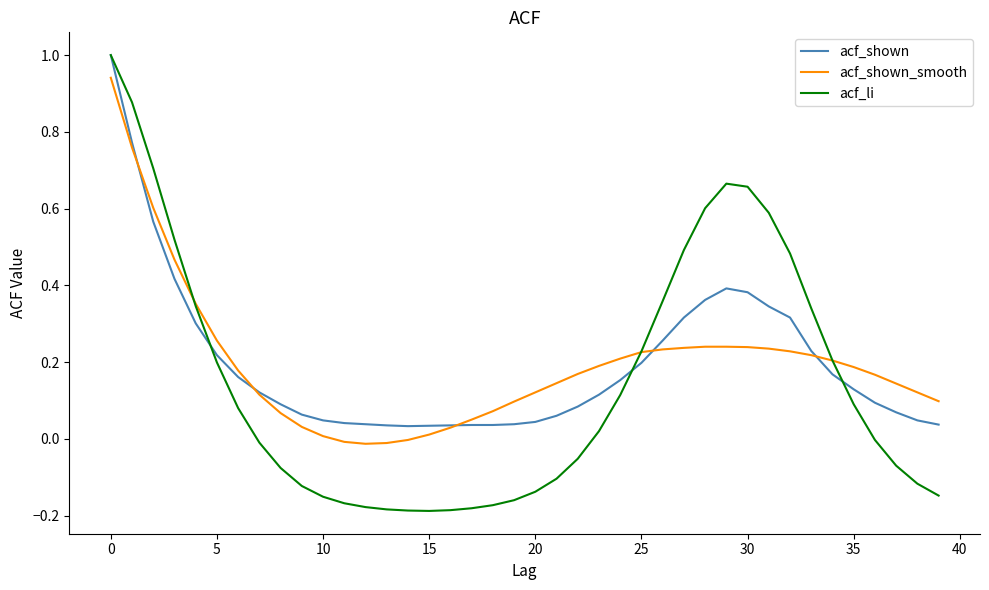

What is the maximum value shown in the chart?

1.0